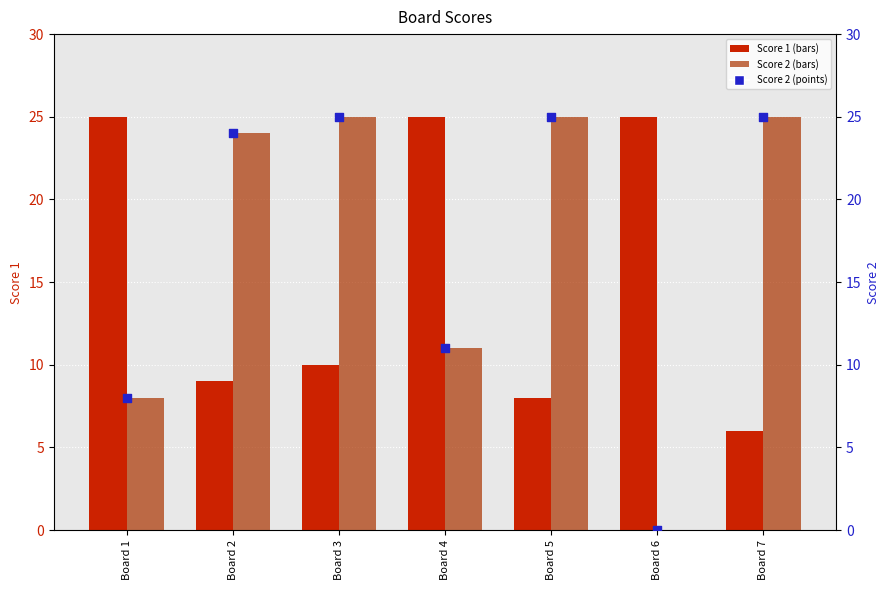

Which series has the widest spread of Y values?

Score 2